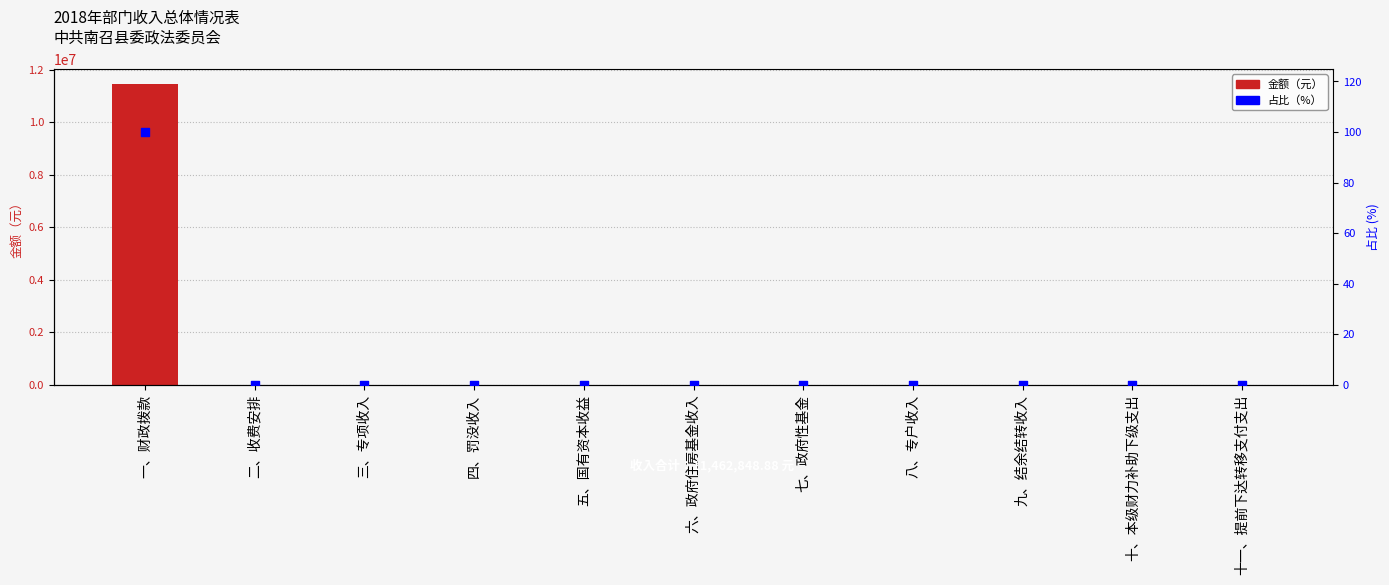

At how many categories does at least one series exceed 9249501?

1